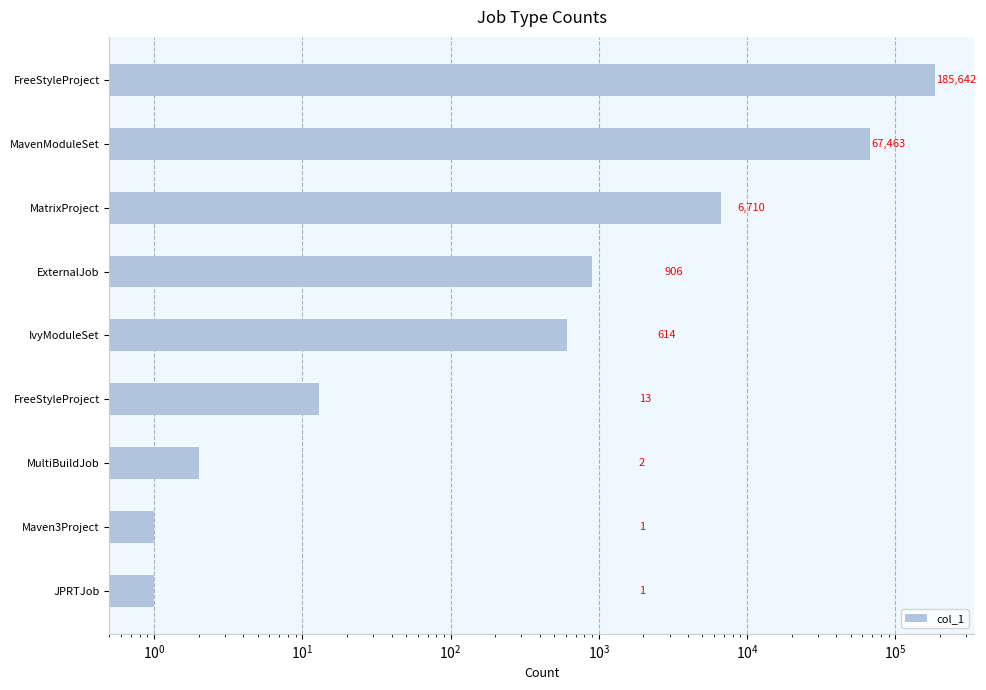

Reading left to right, transcribe all the data shown in this chart.

1	1	2	13	614	906	6710	67463	185642